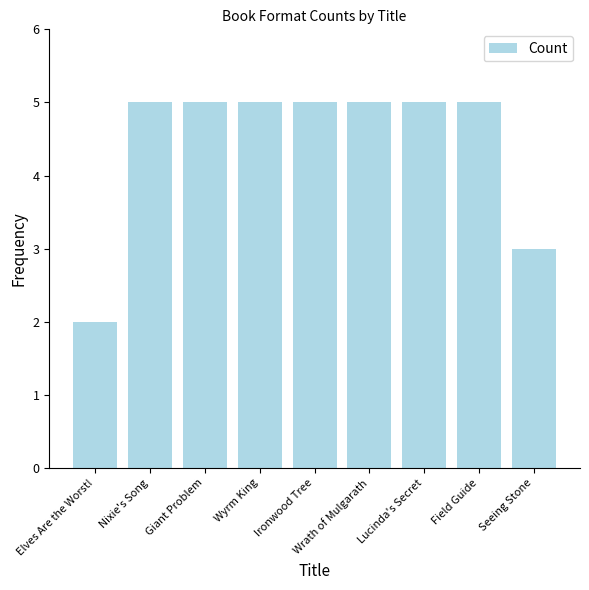

What is the sum of the values at Elves Are the Worst! and Ironwood Tree?

7